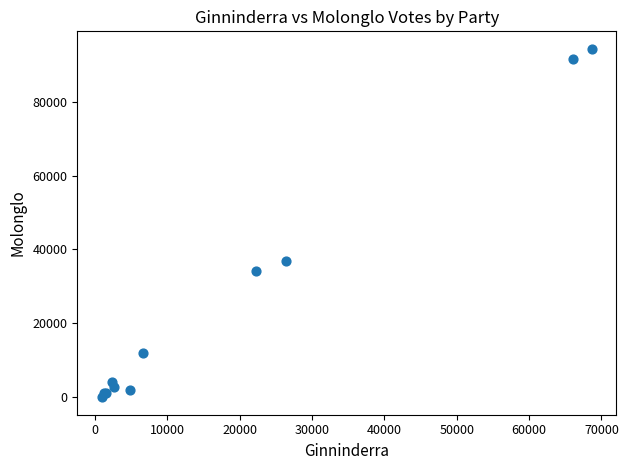

What Y value in the scatter plot is closest to 47143?

36972